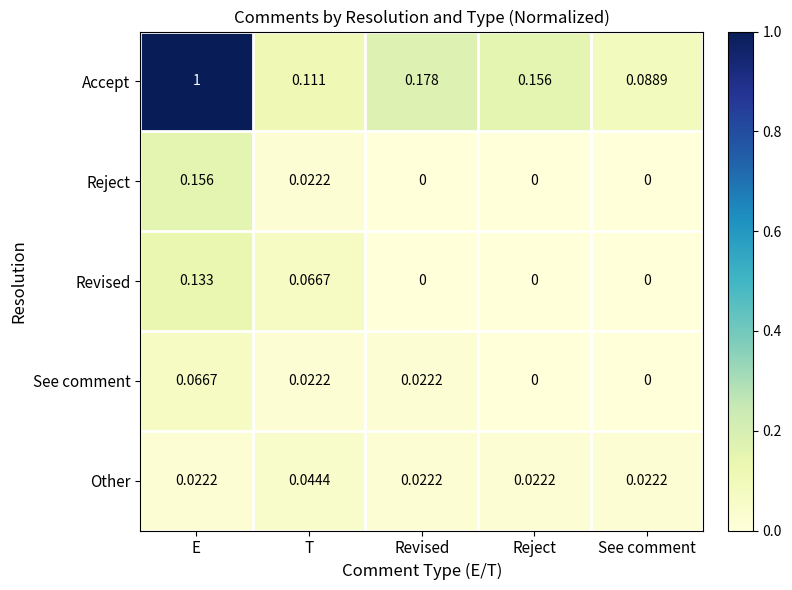

Where is Accept nearest to the value 0?

See comment